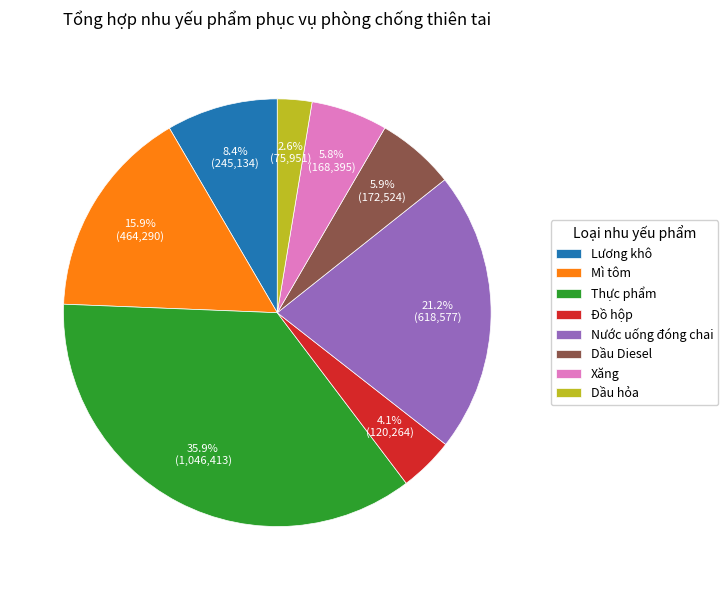

True or false: Xăng accounts for 1% of the total.

False